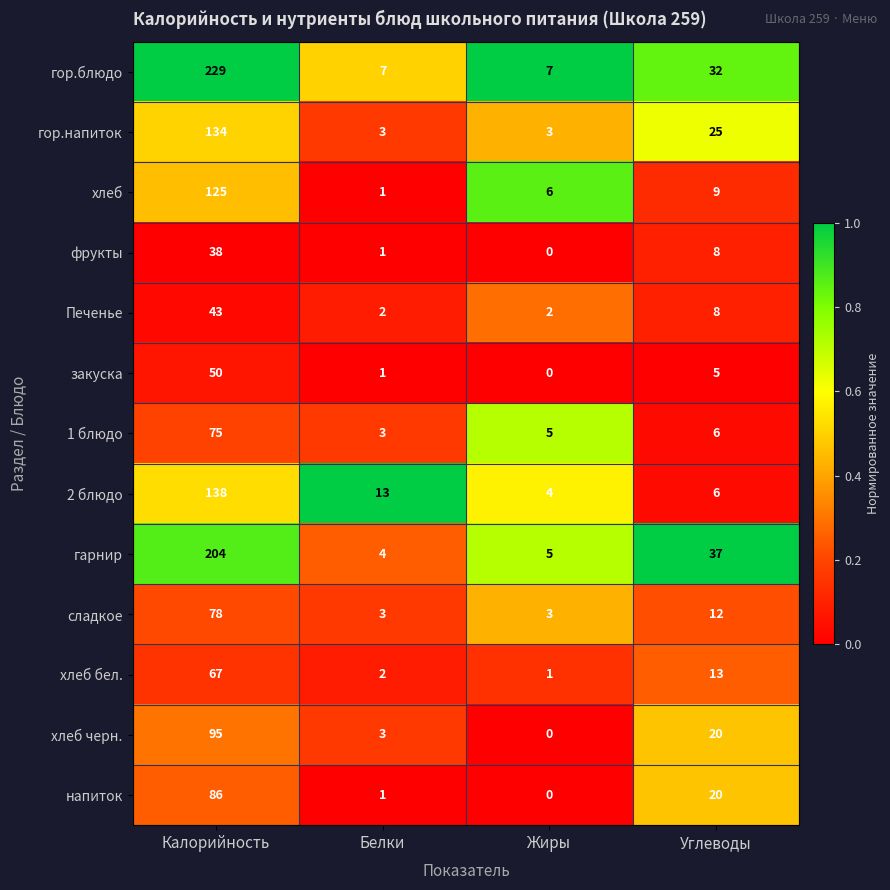

At which label does гор.напиток reach its peak?

Калорийность